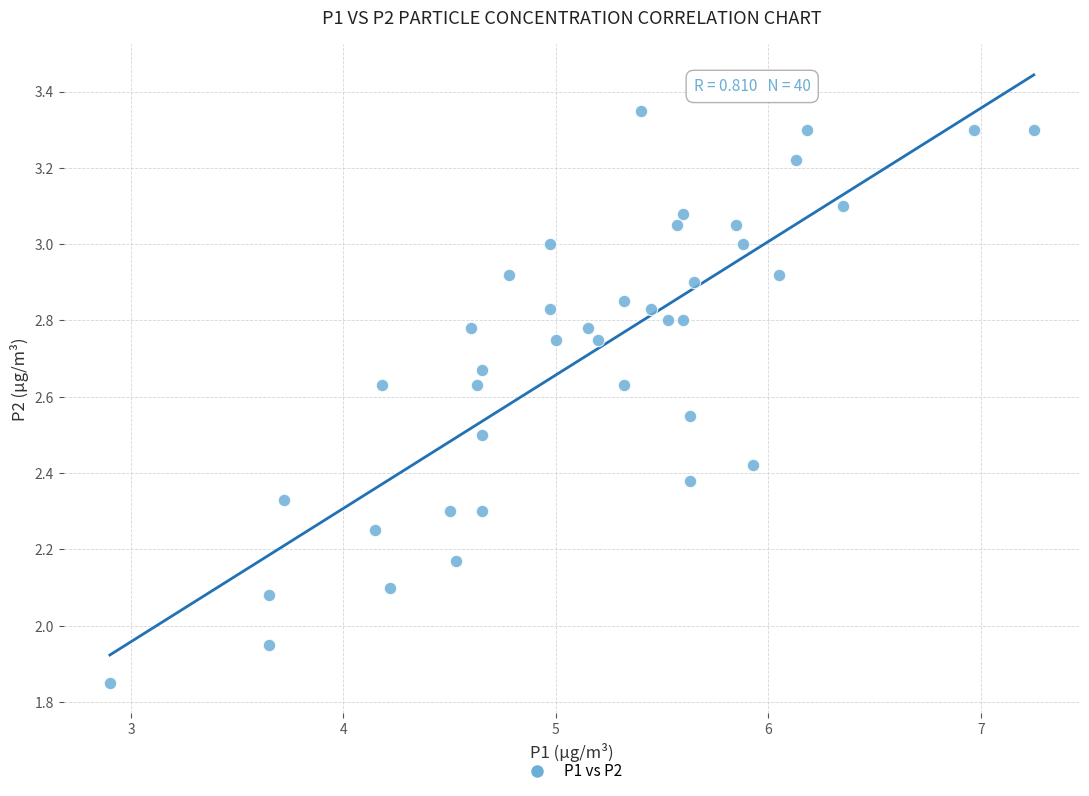

What is the range of X values (max minus min)?

4.3